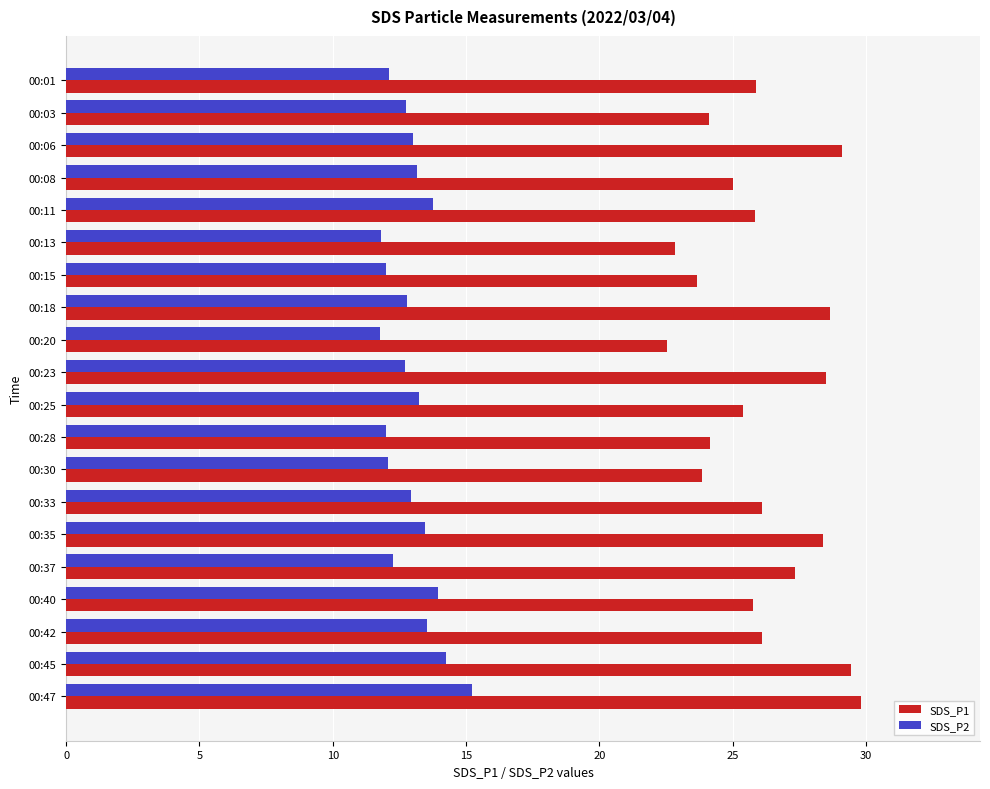

At which label does SDS_P2 reach its peak?

00:47